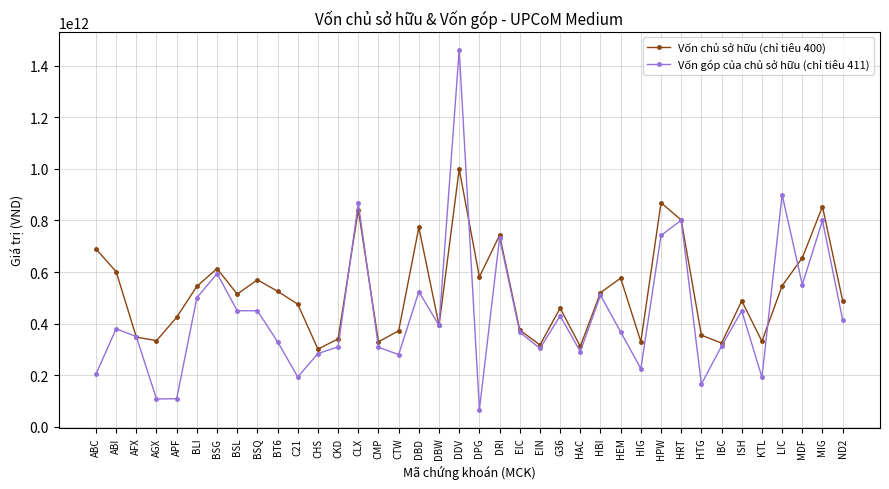

What position from the left is HBI?

26